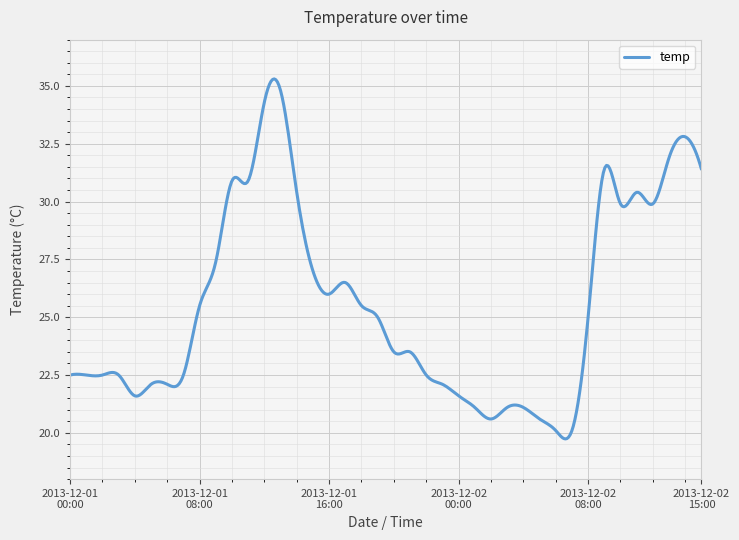

What is the minimum value shown in the chart?

19.7